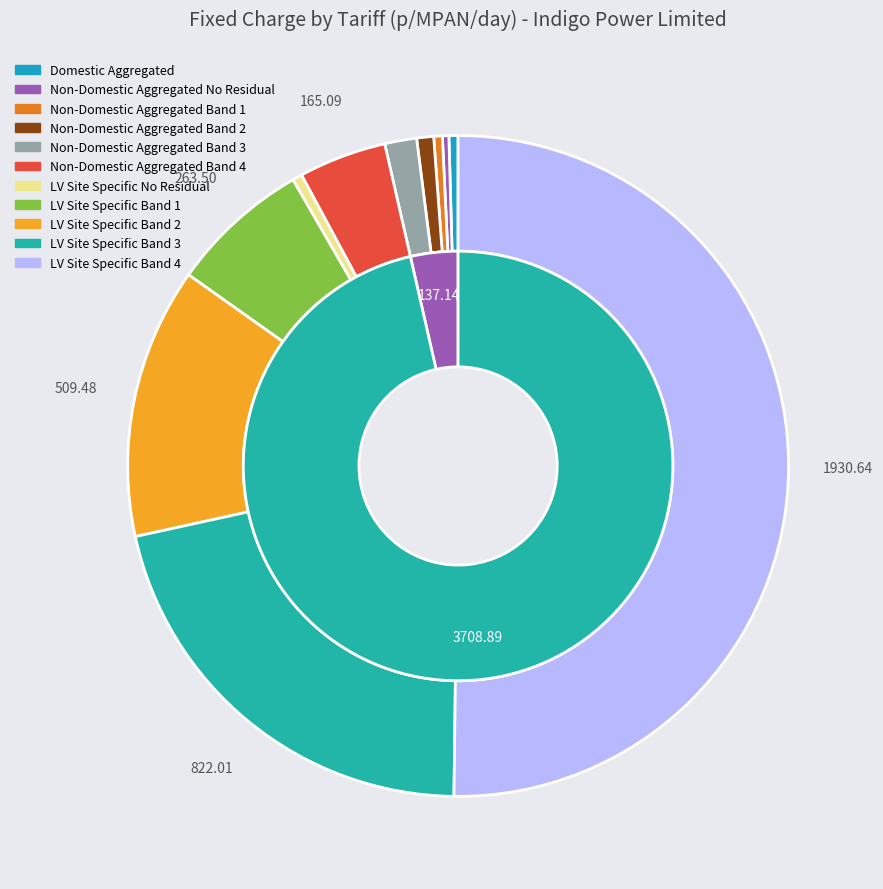

Does Non-Domestic Aggregated Band 2 account for over 50% of the chart?

No